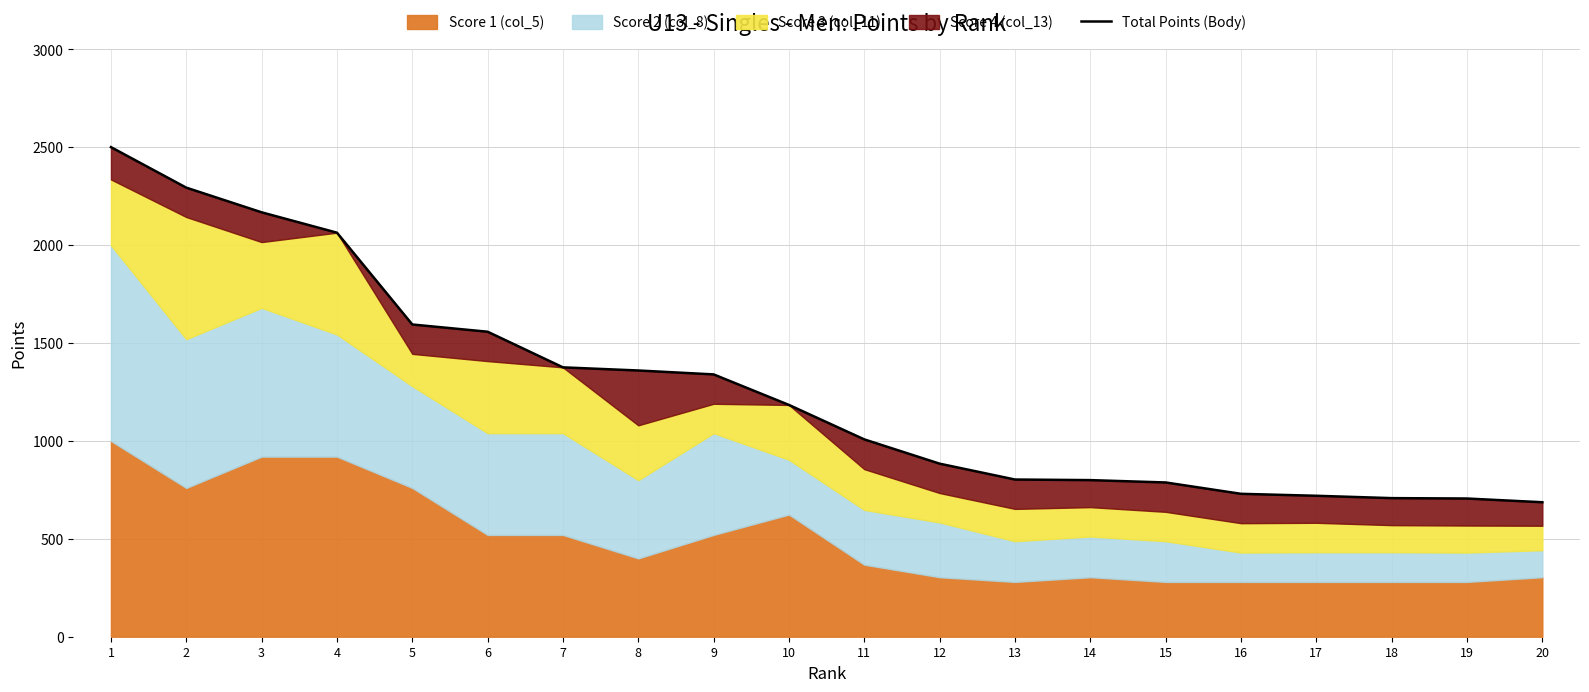

What is the sum of all values?

25274